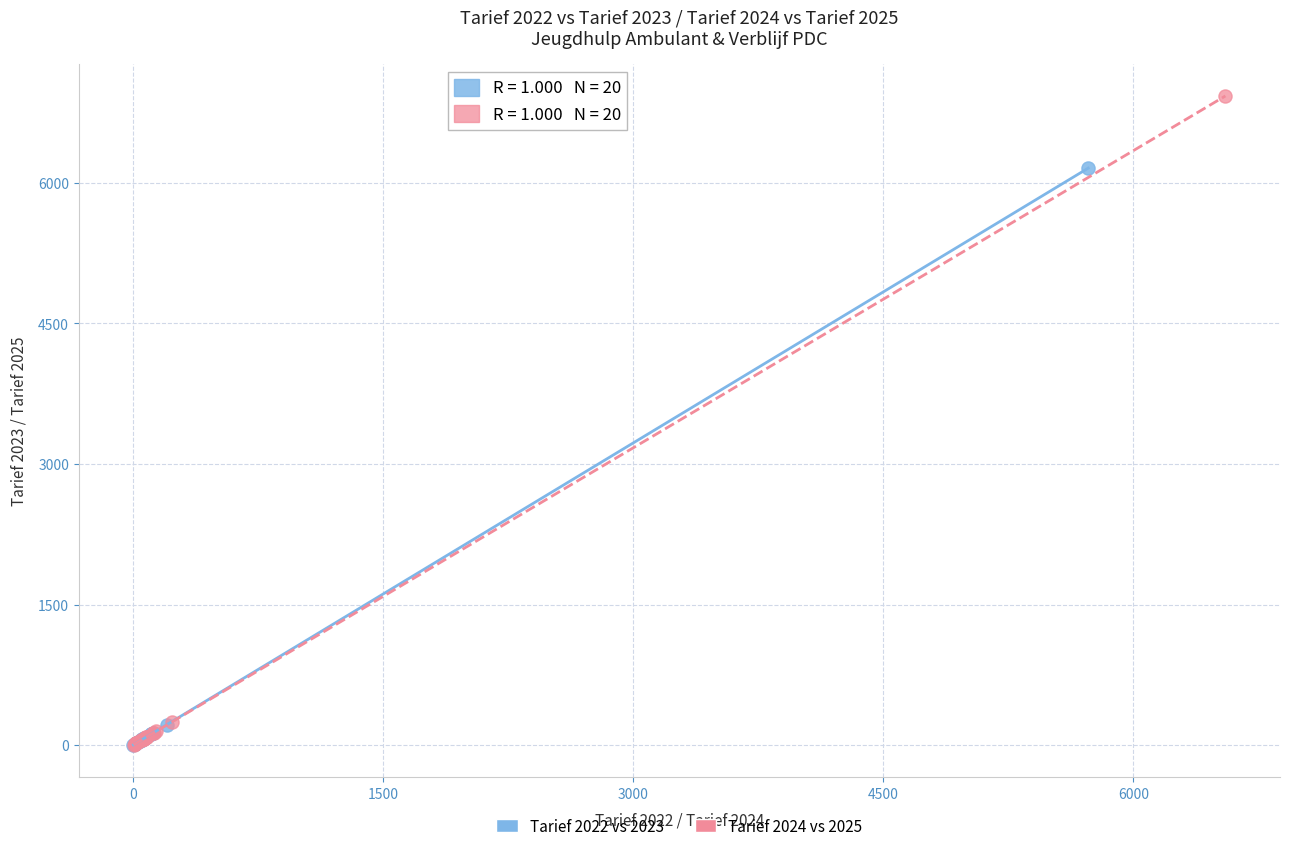

Which series contains the highest Y value?

Tarief 2024 vs 2025